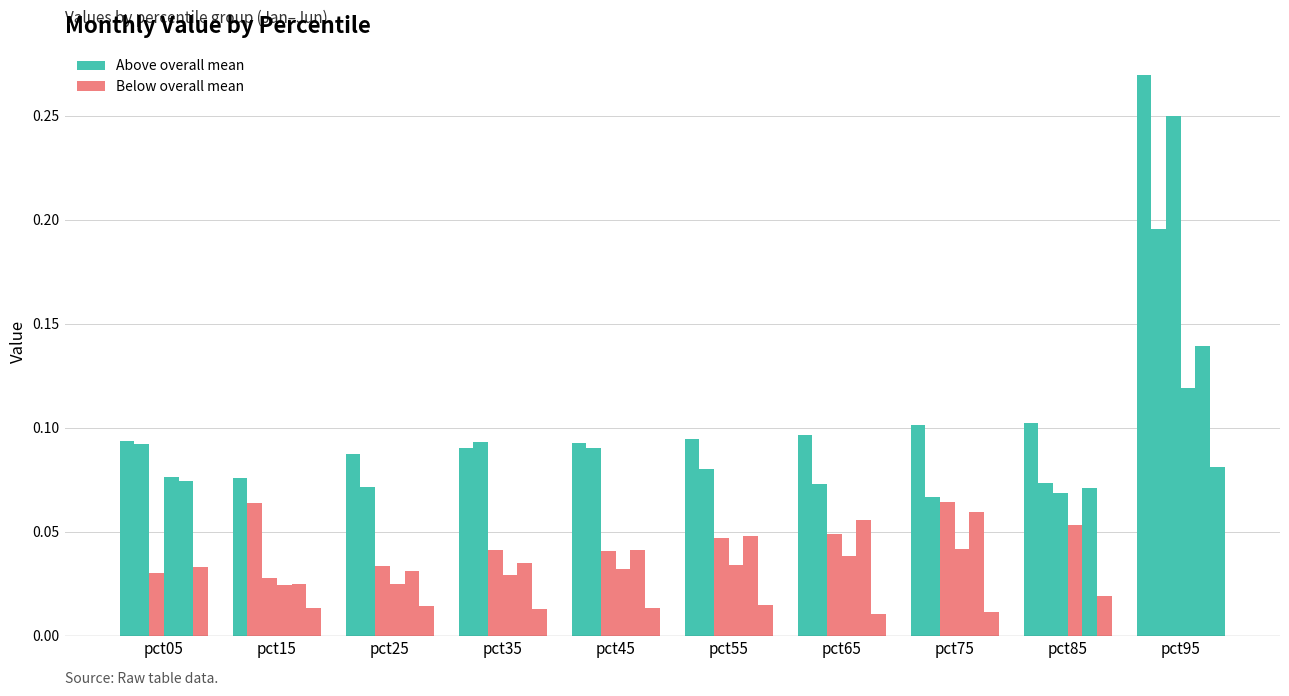

How many categories are shown in the chart?

10